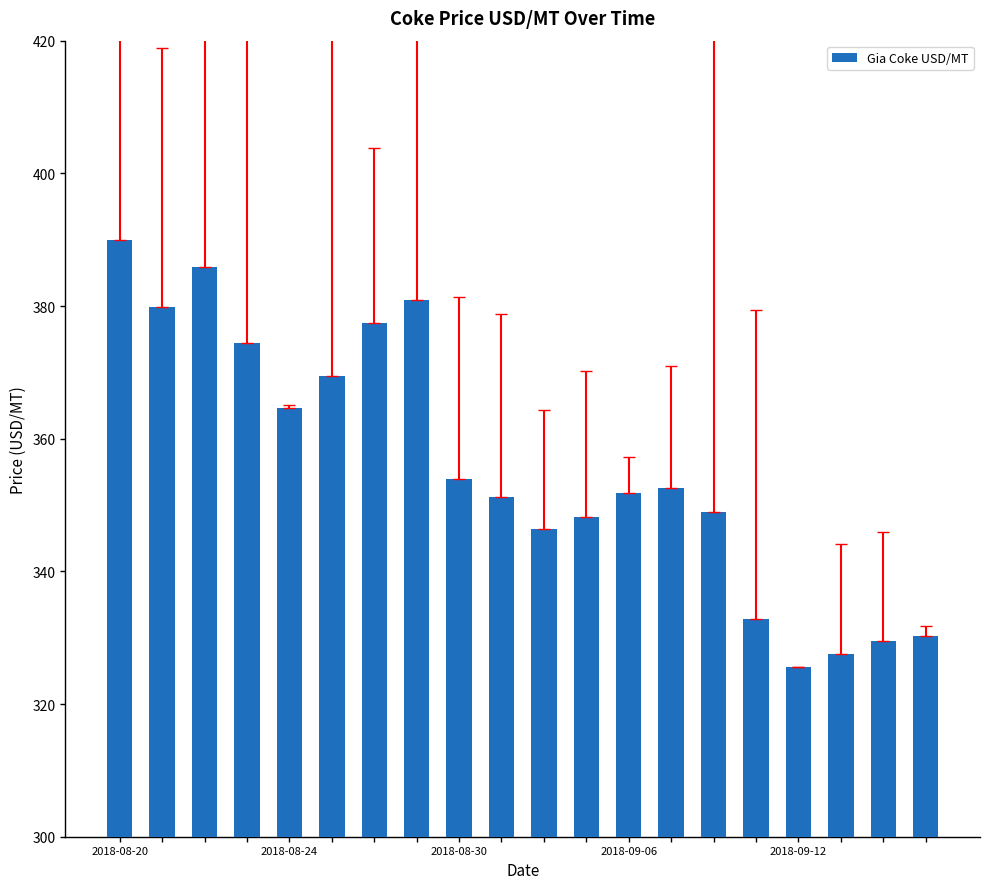

What is the smallest value displayed?

325.6